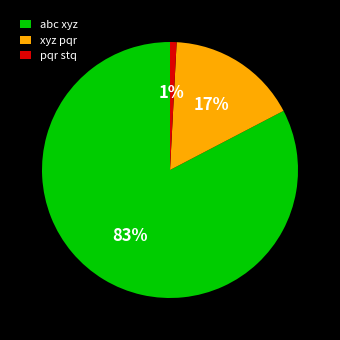

Is there a majority slice in this chart?

Yes